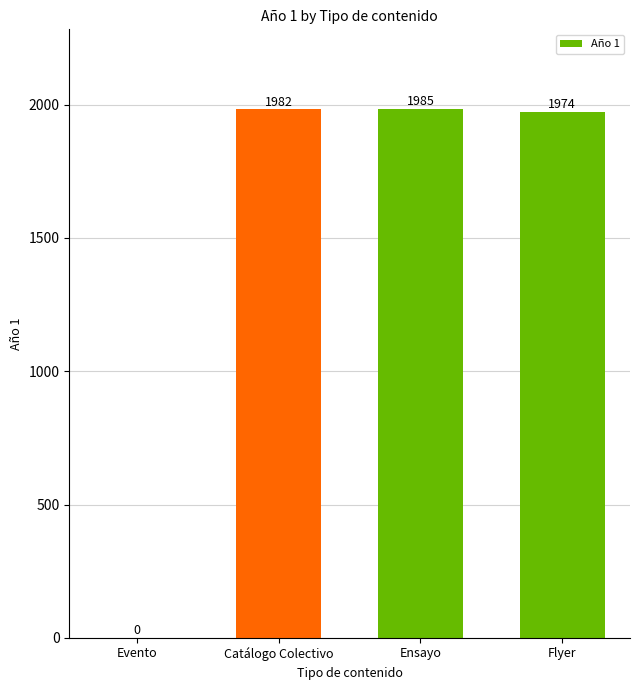

Is it true that the value at Evento is 0?

True